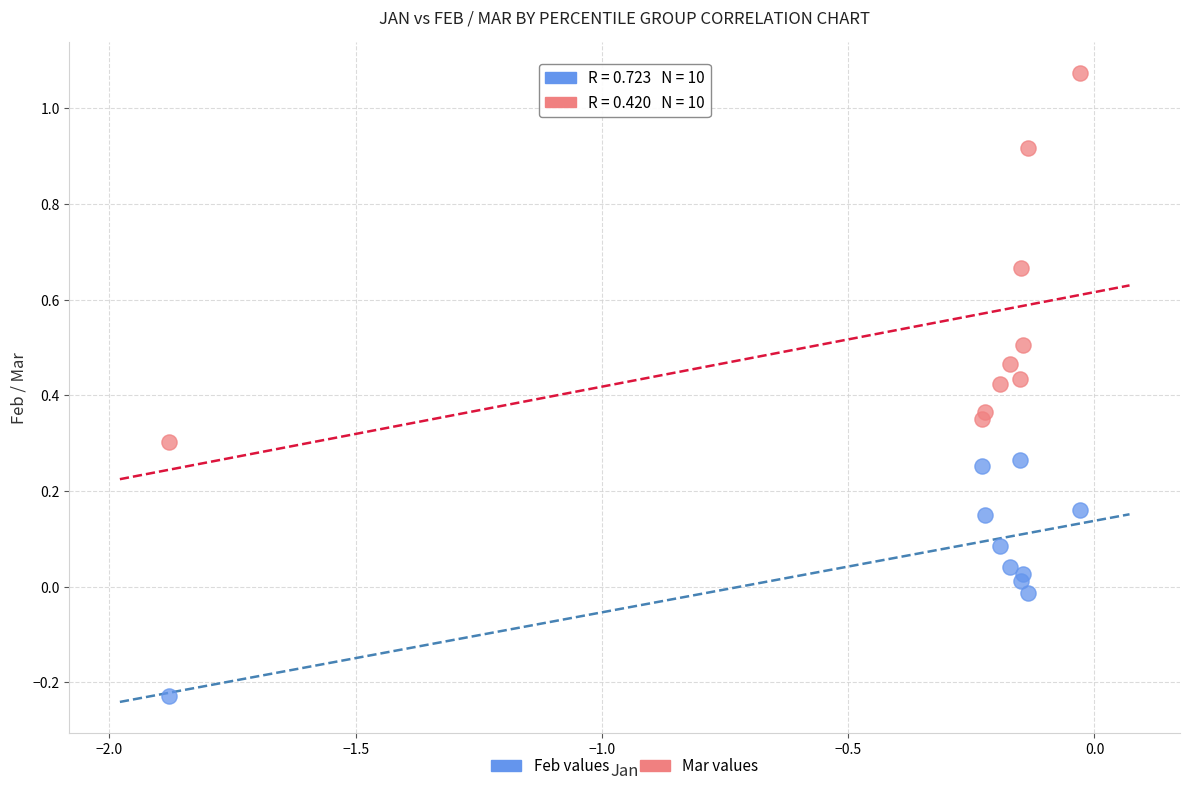

Which series has the largest Y range (max minus min)?

Mar values